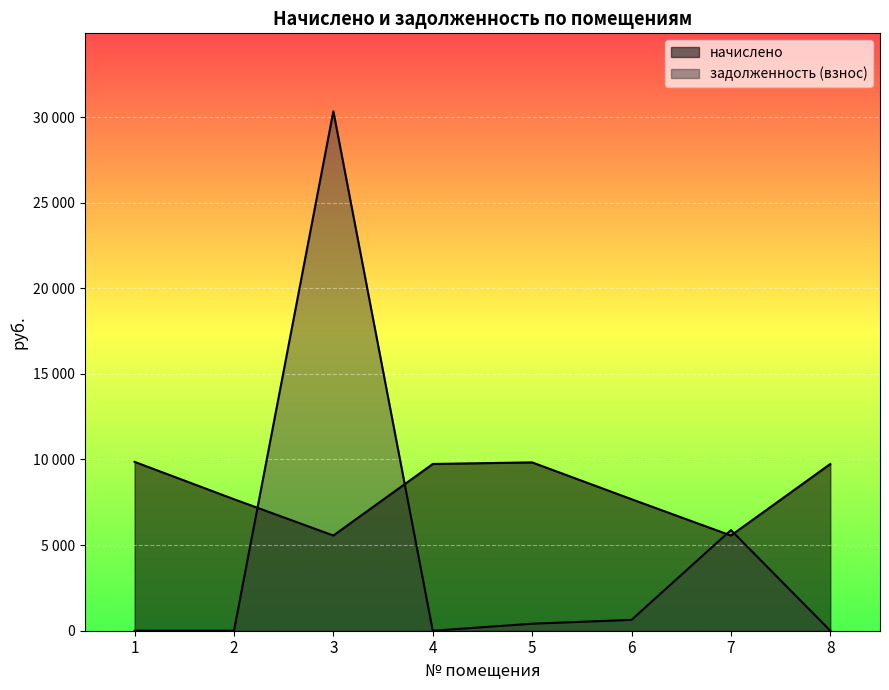

Rank the series at 7 from highest to lowest value.

задолженность (взнос), начислено